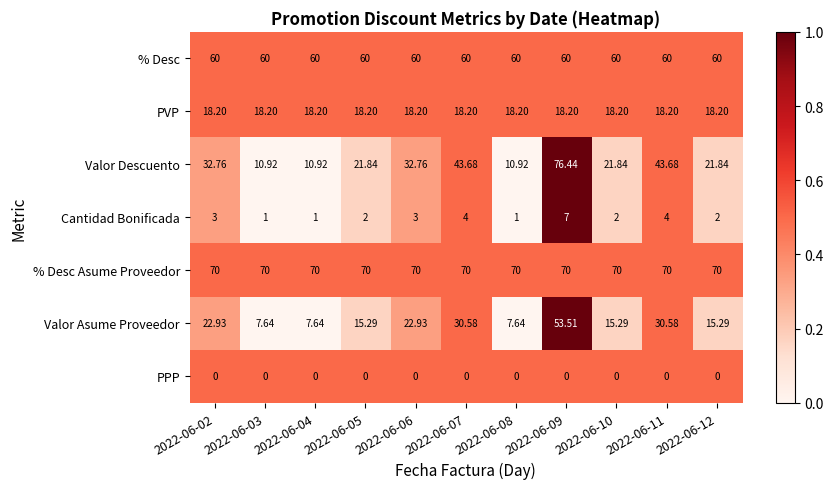

Is the value of PPP at 2022-06-09 greater than the value of % Desc Asume Proveedor at 2022-06-05?

No